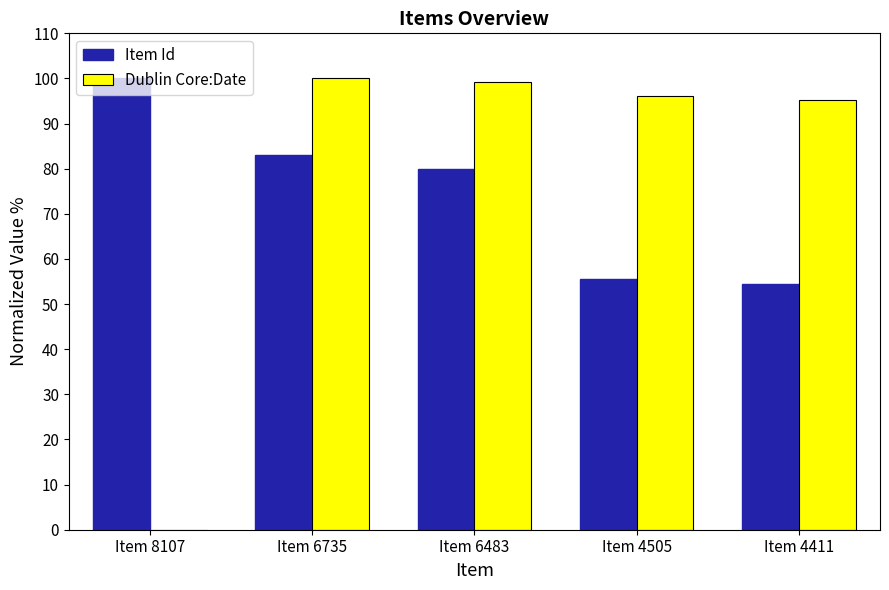

Reading left to right, what are all the values shown in this chart?

Item Id: Item 8107=100.0	Item 6735=83.1	Item 6483=80.0	Item 4505=55.6	Item 4411=54.4
Dublin Core:Date: Item 8107=0.0	Item 6735=100.0	Item 6483=99.2	Item 4505=96.1	Item 4411=95.2